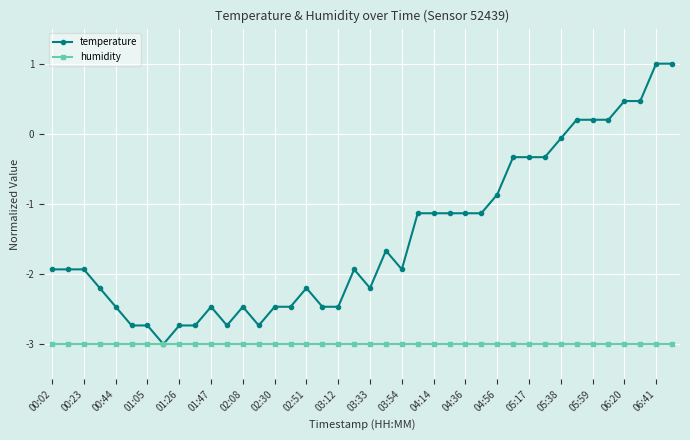

List the series in order of their overall mean, highest first.

temperature, humidity